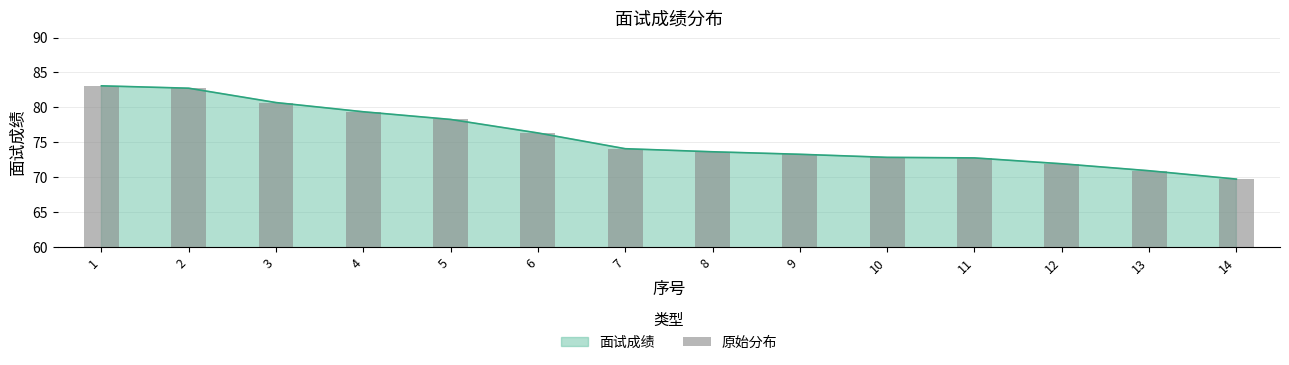

At which label does 面试成绩 reach its minimum?

14